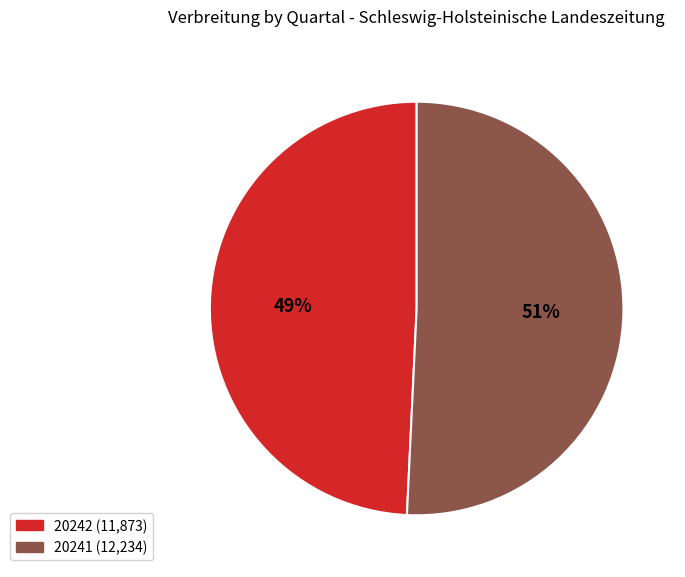

To the nearest percent, what is the combined percentage of 20242 and 20241?

100%